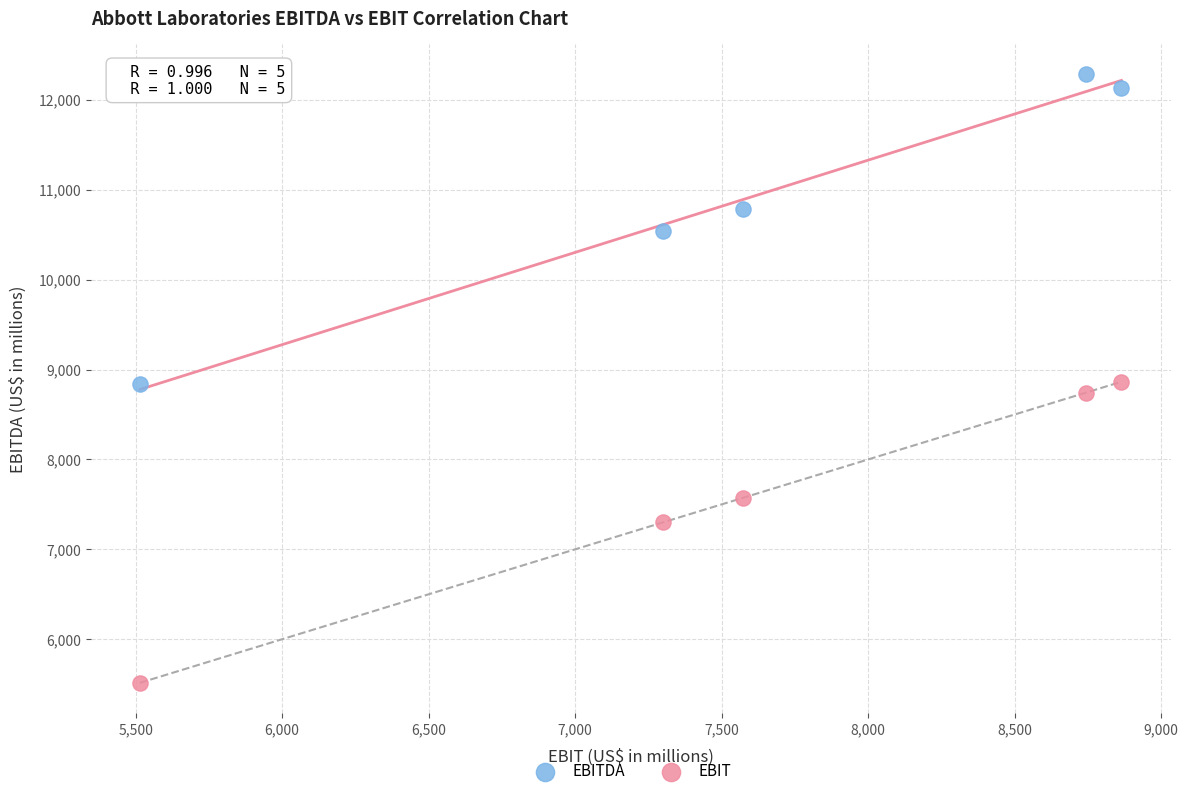

Across all data points, what is the range of X values (max minus min)?

3350